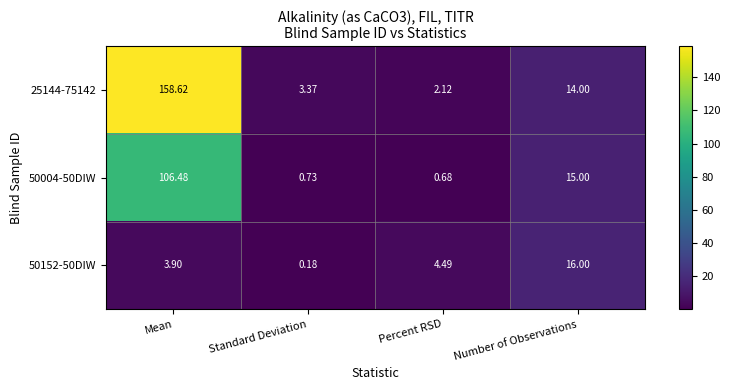

Which category has the highest value across all series?

Mean